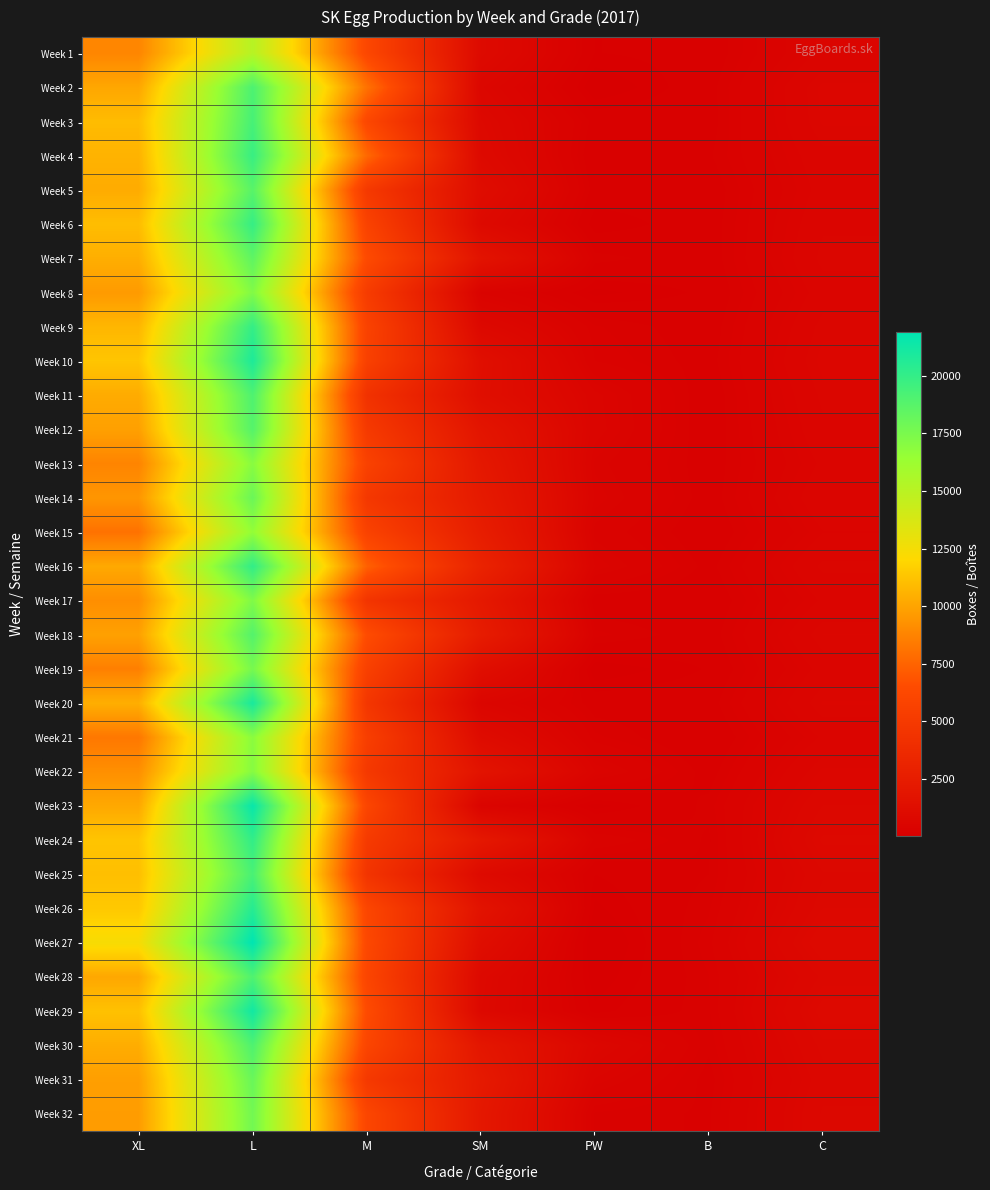

At how many categories does at least one series exceed 560?

6